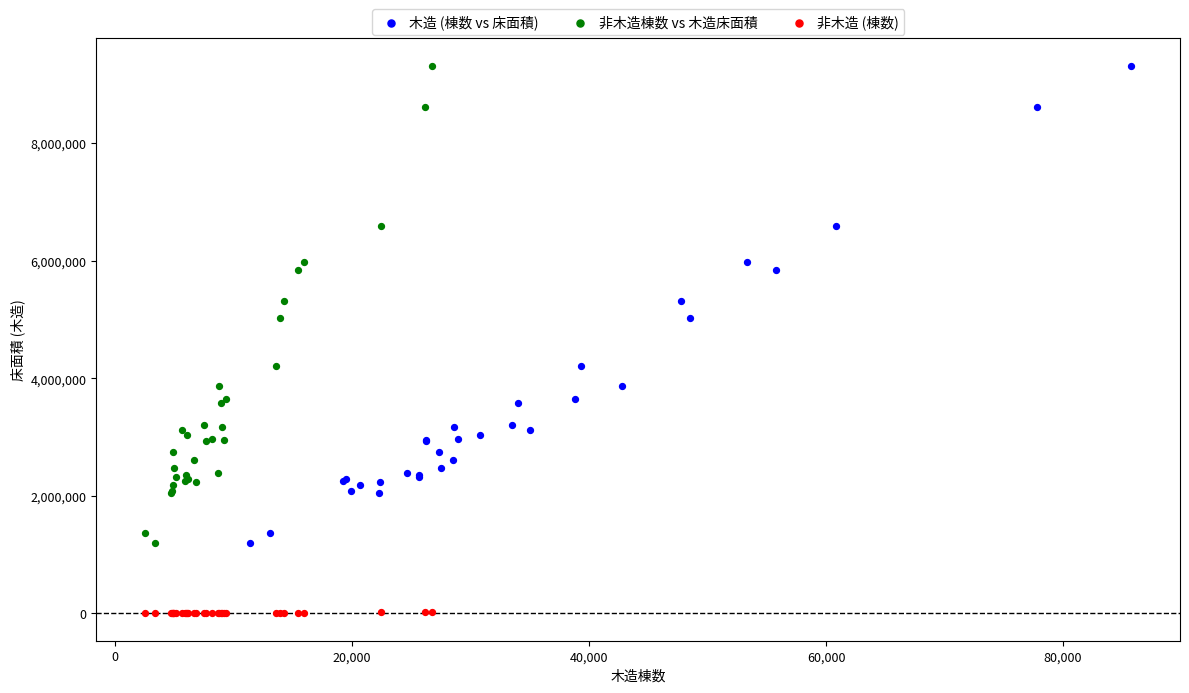

Which series contains the lowest Y value?

非木造 (棟数)